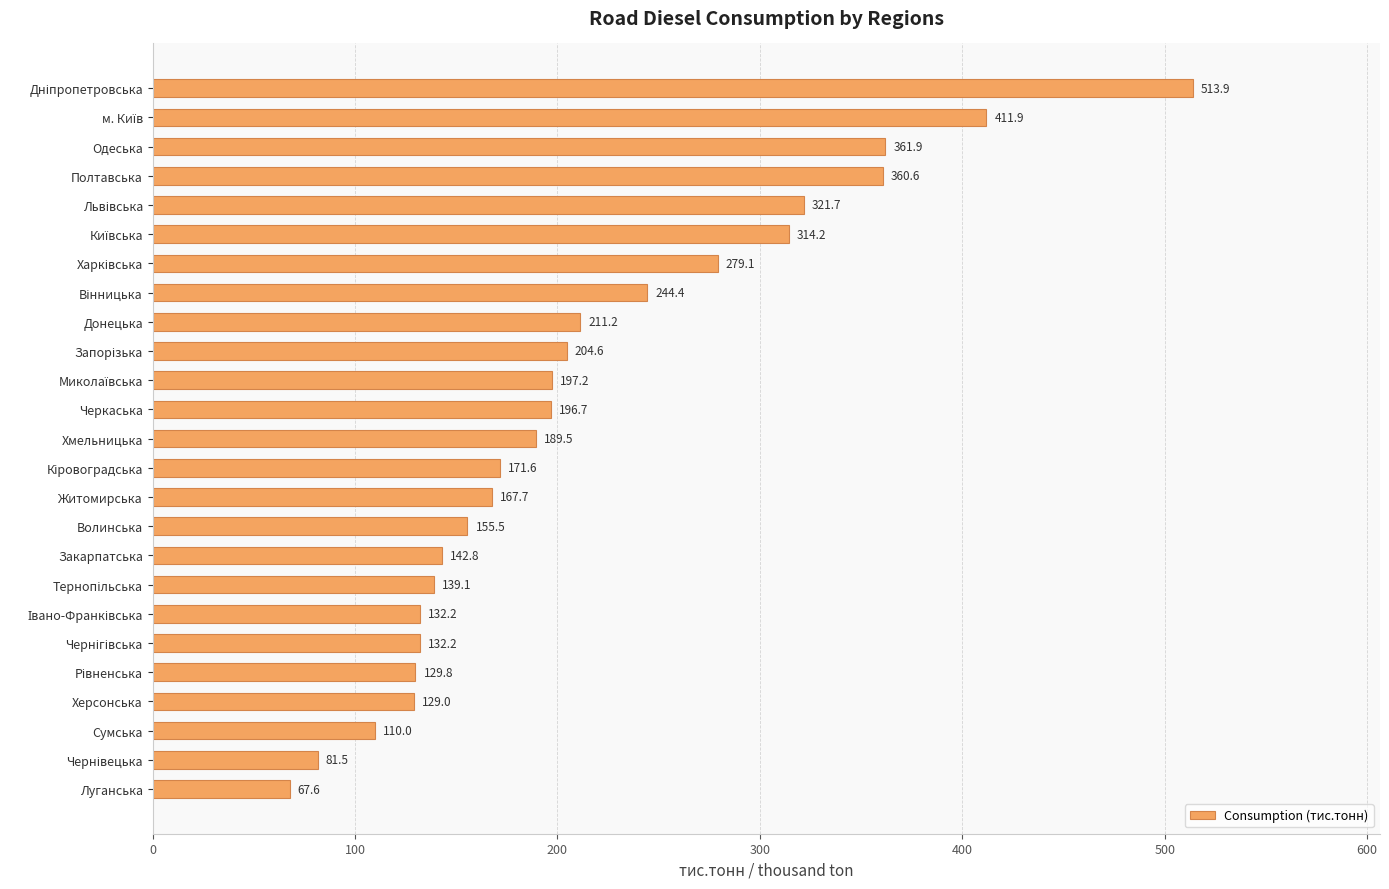

What is the sum of all values?

5366.1